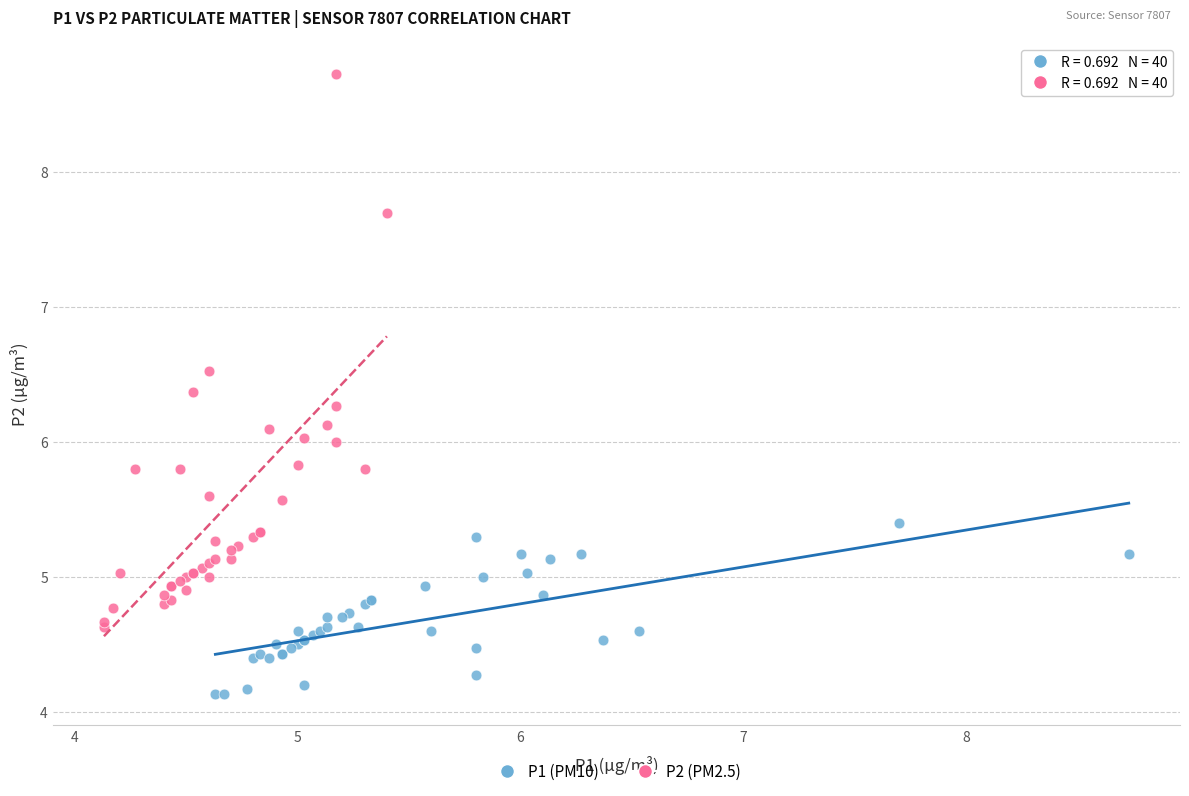

Which series contains the highest Y value?

P2 (PM2.5)